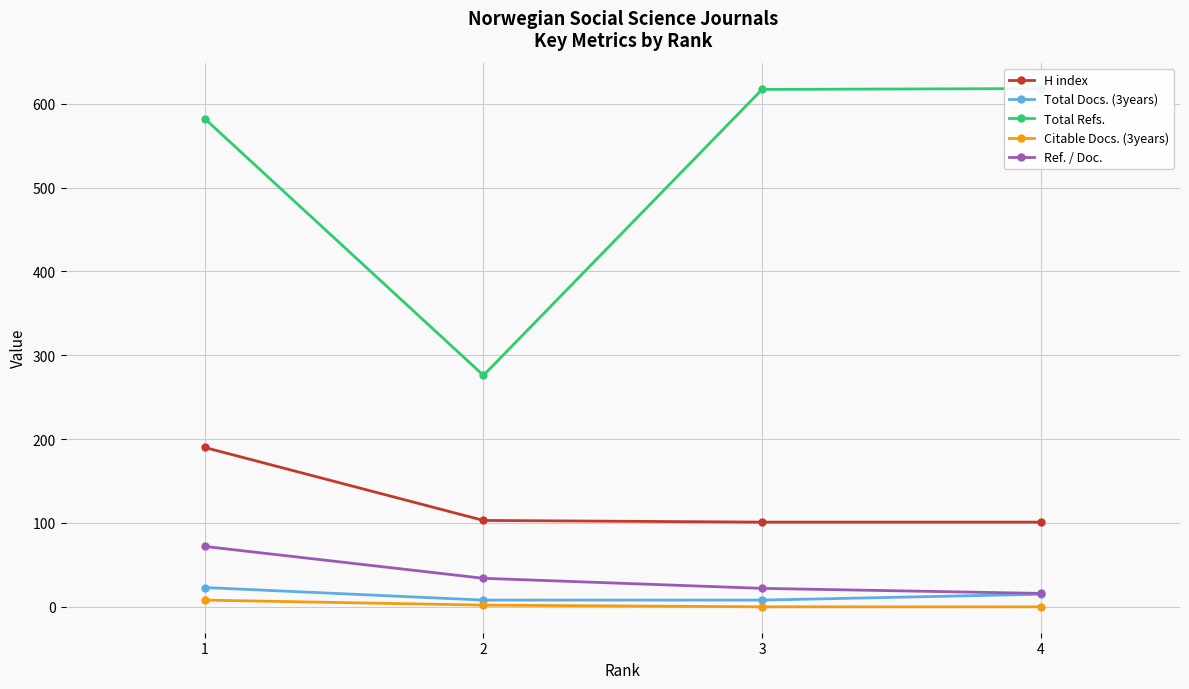

At which category does Total Refs. reach its first local valley?

2